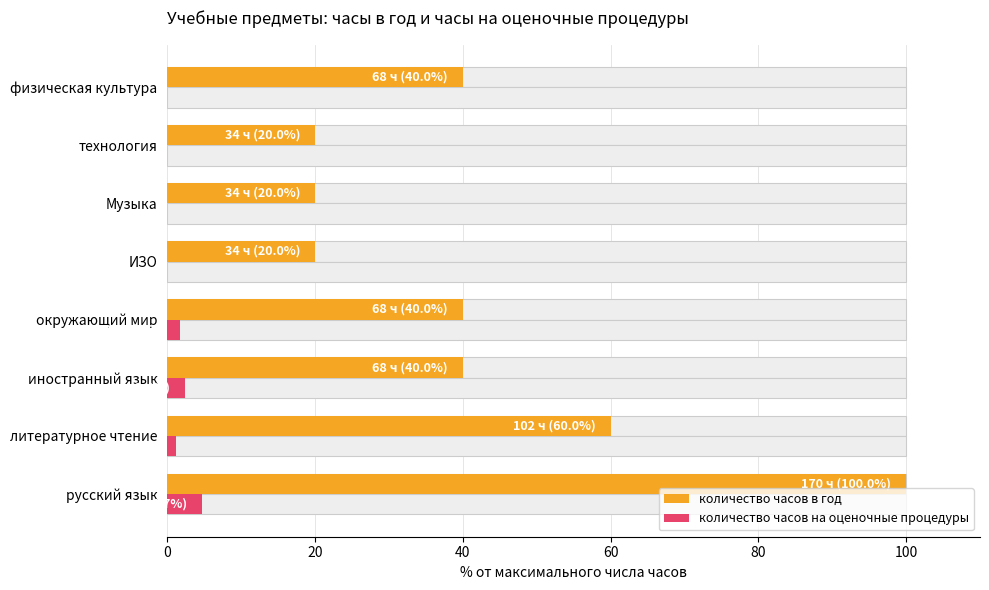

Rank the series at окружающий мир from highest to lowest value.

количество часов в год, количество часов на оценочные процедуры